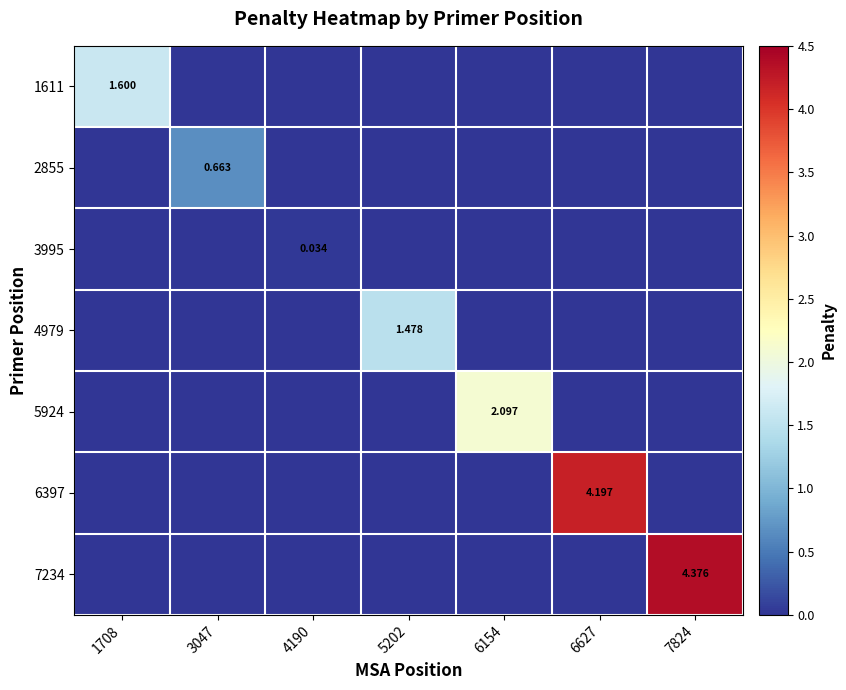

What is the total value across all series at 3047?

0.7